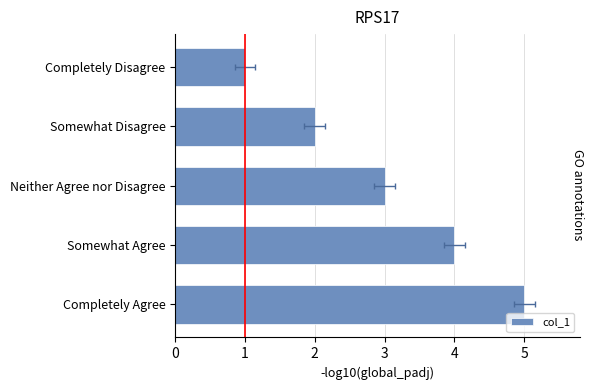

What is the sum of the values at Neither Agree nor Disagree and Somewhat Disagree?

5